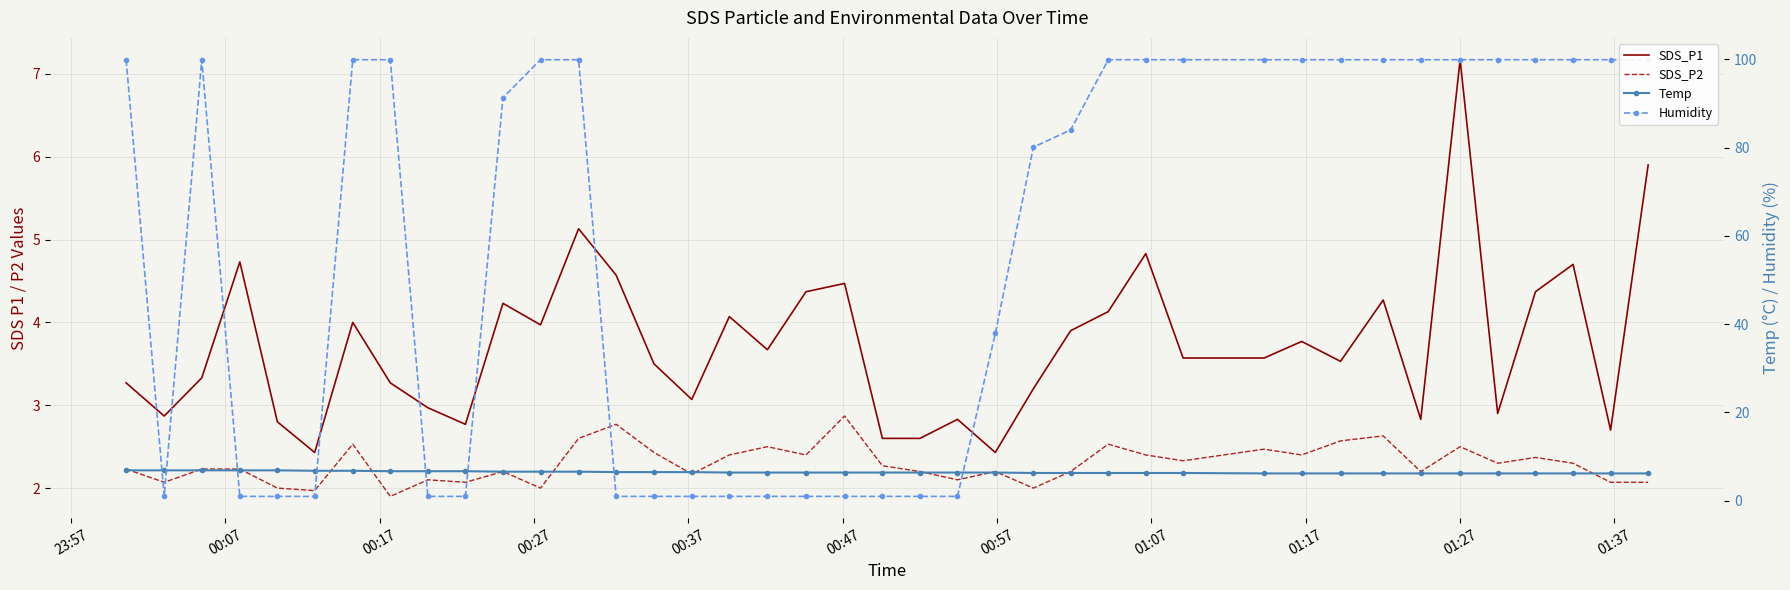

Which series has the largest total across all categories?

Humidity